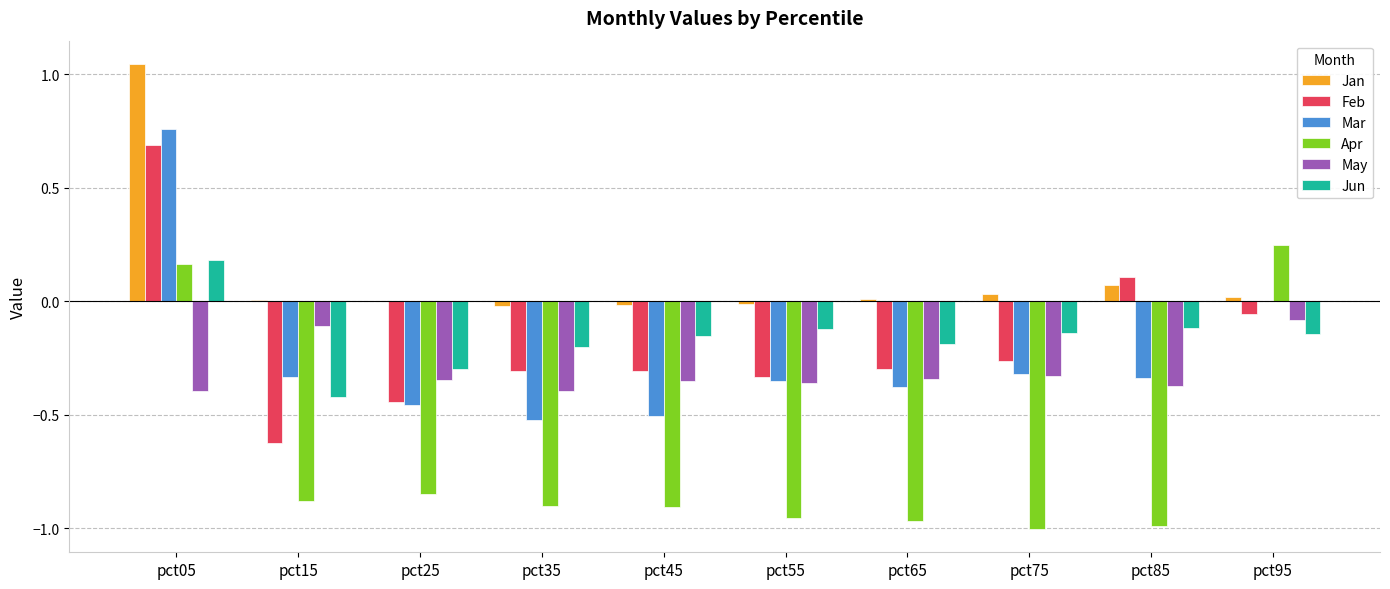

How many groups of bars are there?

10